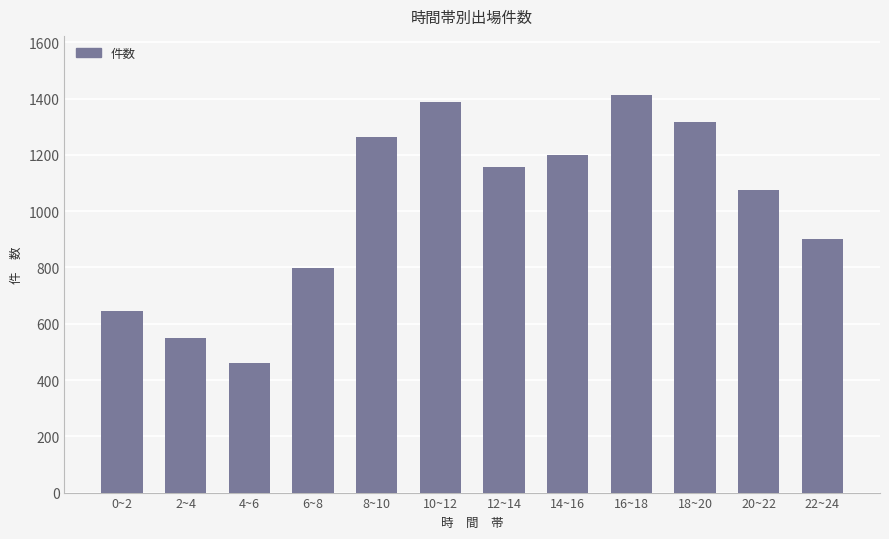

List the labels in order of value, largest first.

16~18, 10~12, 18~20, 8~10, 14~16, 12~14, 20~22, 22~24, 6~8, 0~2, 2~4, 4~6